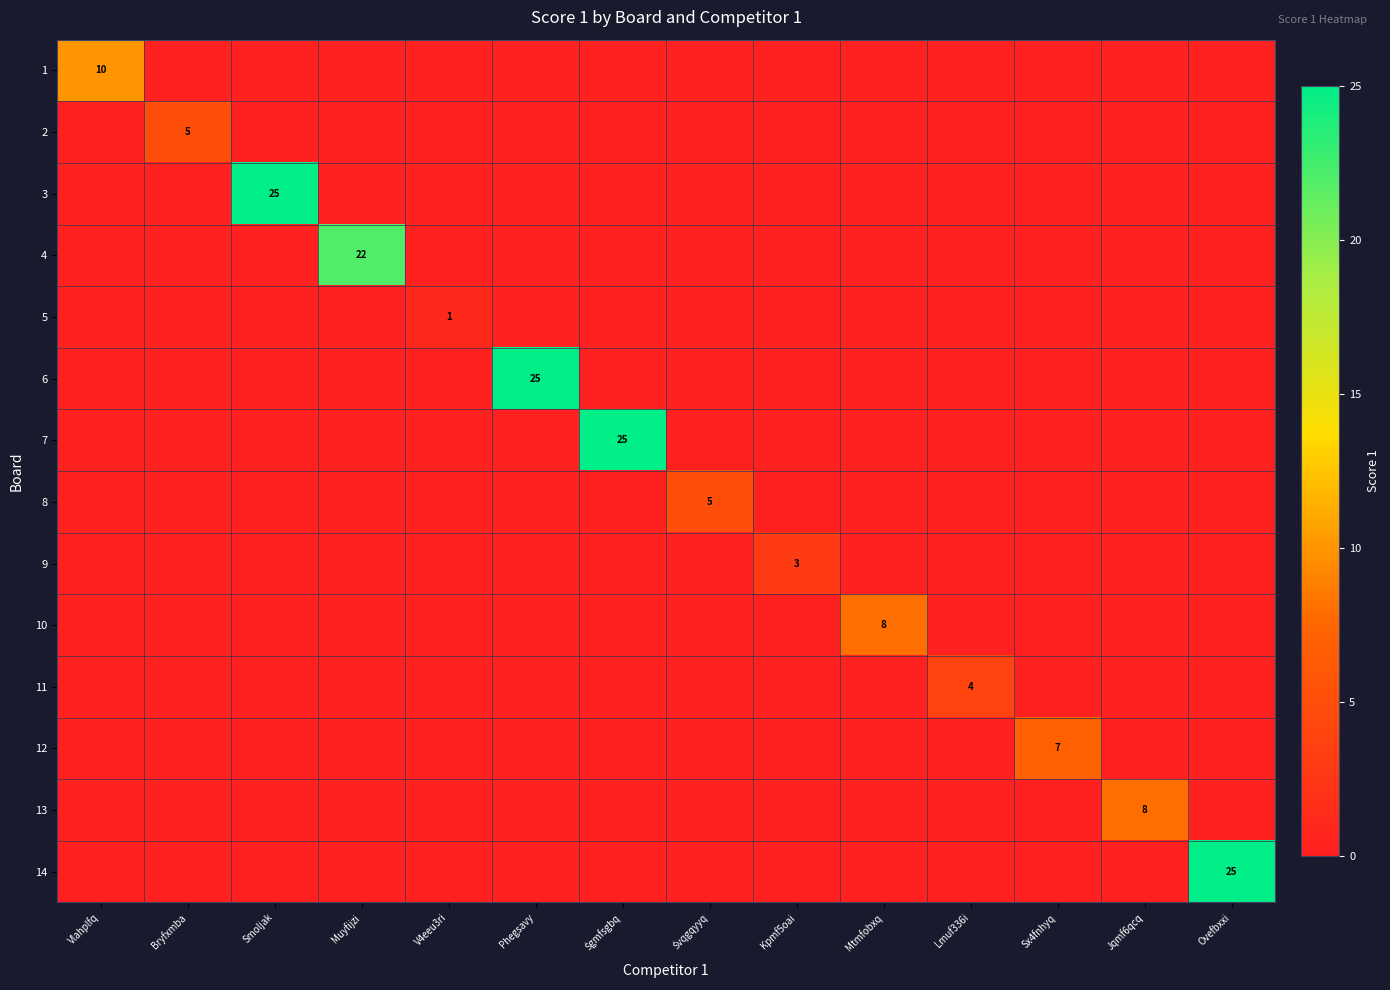

What is the difference between the 5 values at V4eeu3ri and Švqgqyyq?

1